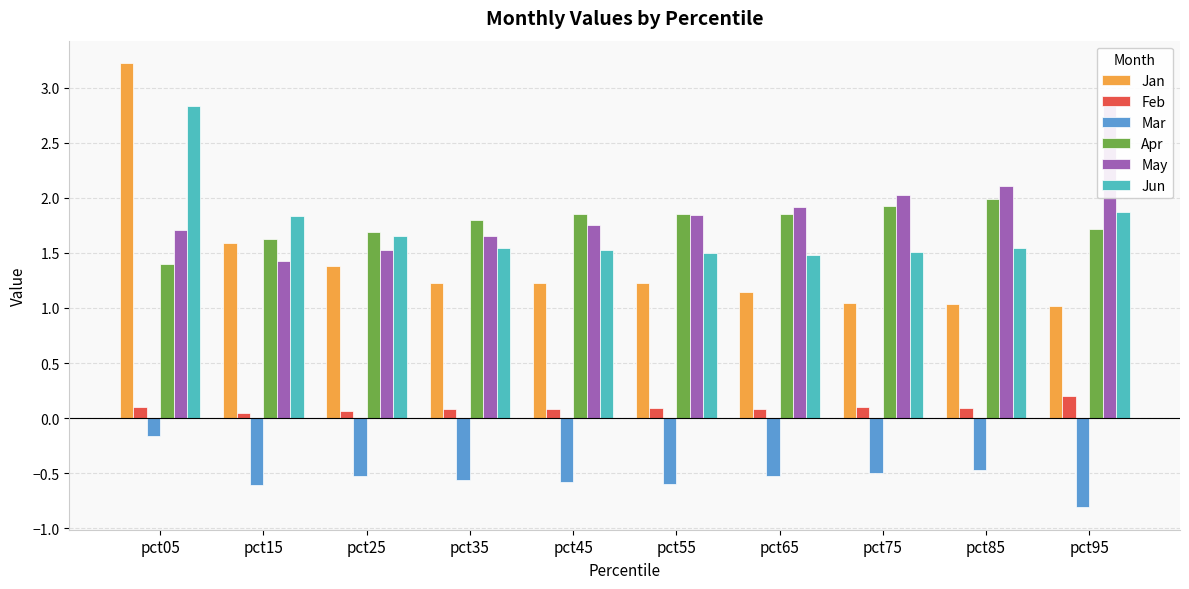

What is the difference between the highest and lowest values at pct65?

2.4